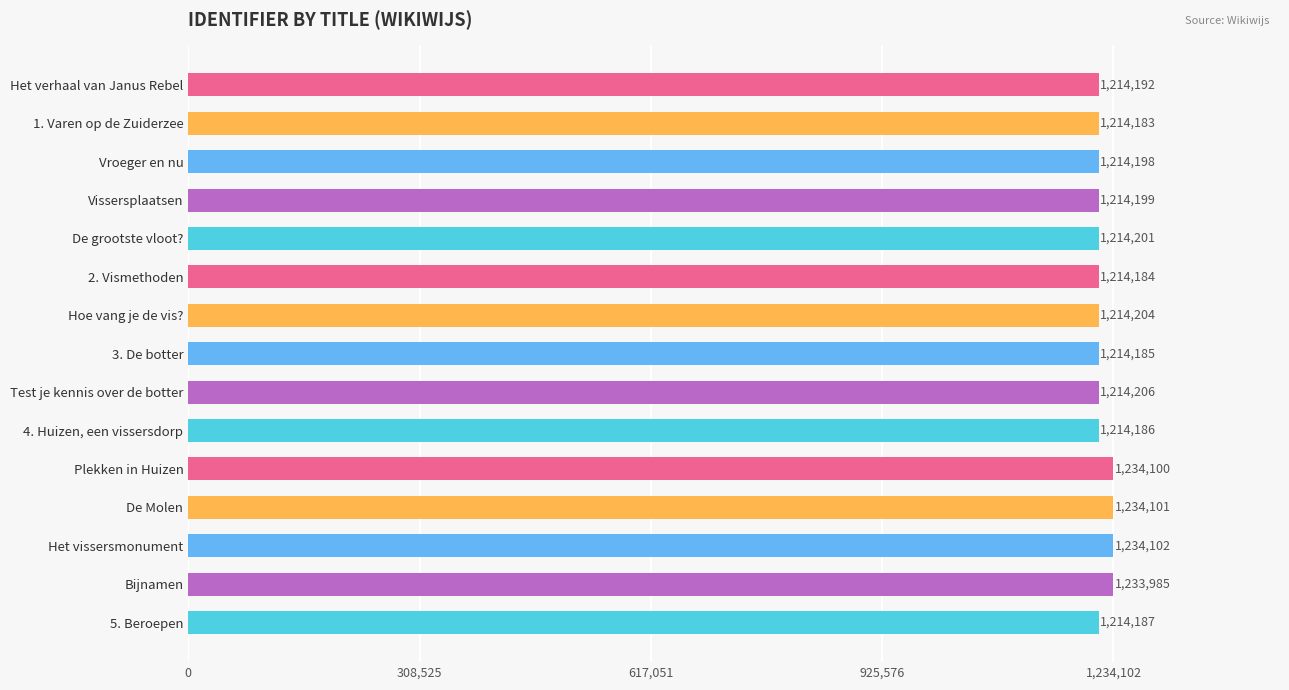

What value does the data have at Het verhaal van Janus Rebel, to the nearest 100?

1214200